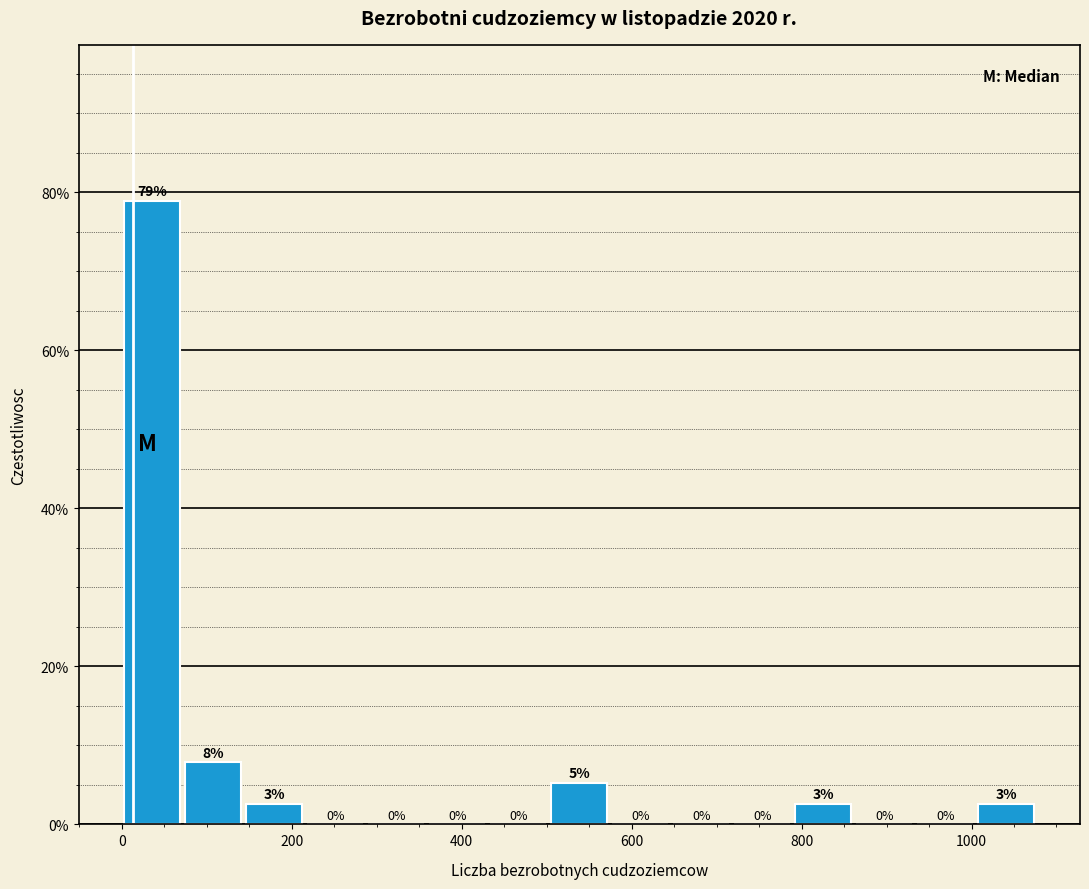

Around what value on the x-axis is the tallest bar? Give the approximate position of its centre, as read against the axis.

40